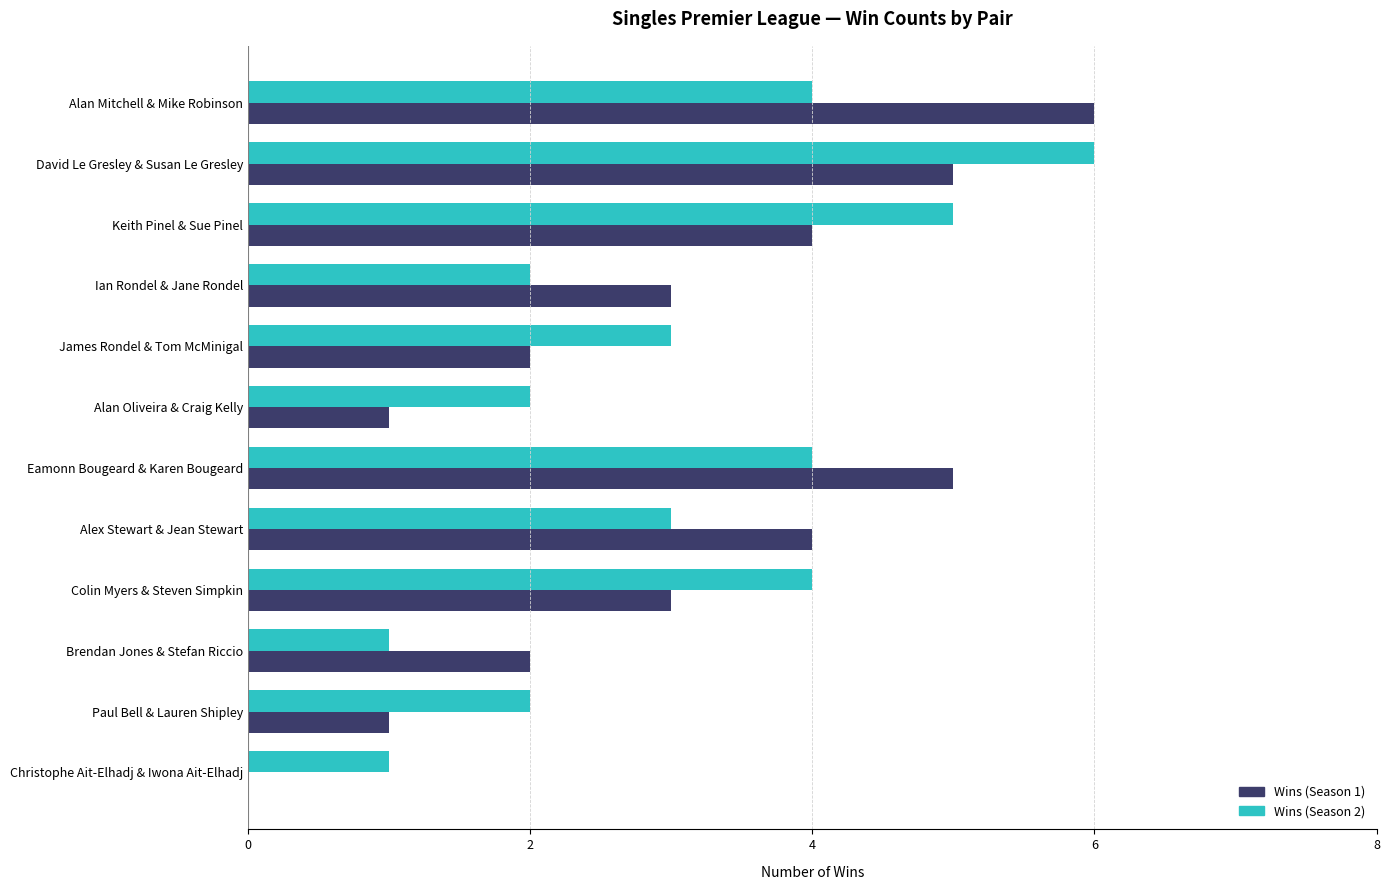

The Wins (Season 2) series shows 4 at Alan Mitchell & Mike Robinson. True or false?

True